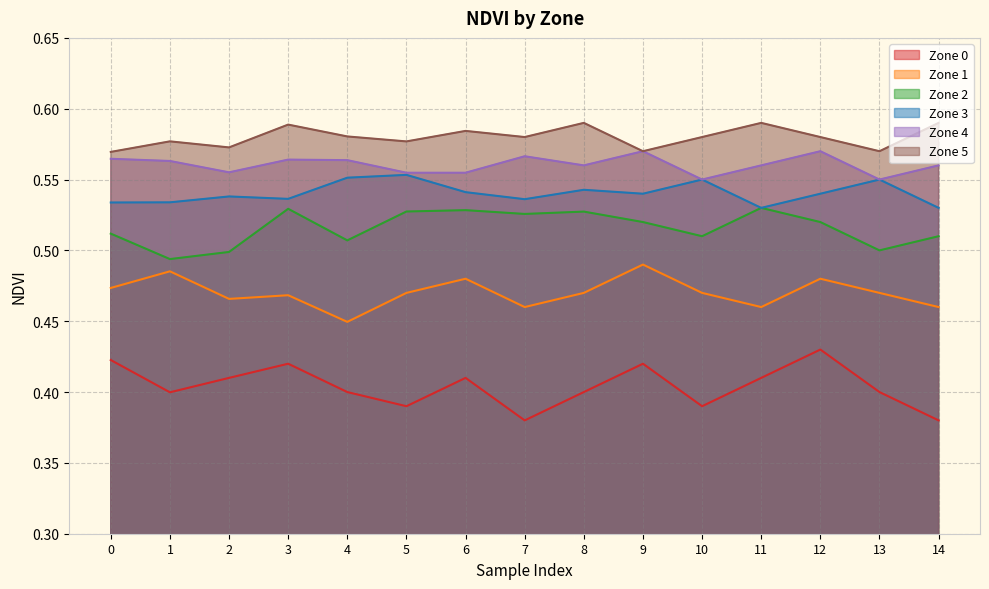

Reading left to right, what are all the values shown in this chart?

Zone 0: 0=0.4	1=0.4	2=0.4	3=0.4	4=0.4	5=0.4	6=0.4	7=0.4	8=0.4	9=0.4	10=0.4	11=0.4	12=0.4	13=0.4	14=0.4
Zone 1: 0=0.5	1=0.5	2=0.5	3=0.5	4=0.4	5=0.5	6=0.5	7=0.5	8=0.5	9=0.5	10=0.5	11=0.5	12=0.5	13=0.5	14=0.5
Zone 2: 0=0.5	1=0.5	2=0.5	3=0.5	4=0.5	5=0.5	6=0.5	7=0.5	8=0.5	9=0.5	10=0.5	11=0.5	12=0.5	13=0.5	14=0.5
Zone 3: 0=0.5	1=0.5	2=0.5	3=0.5	4=0.6	5=0.6	6=0.5	7=0.5	8=0.5	9=0.5	10=0.6	11=0.5	12=0.5	13=0.6	14=0.5
Zone 4: 0=0.6	1=0.6	2=0.6	3=0.6	4=0.6	5=0.6	6=0.6	7=0.6	8=0.6	9=0.6	10=0.6	11=0.6	12=0.6	13=0.6	14=0.6
Zone 5: 0=0.6	1=0.6	2=0.6	3=0.6	4=0.6	5=0.6	6=0.6	7=0.6	8=0.6	9=0.6	10=0.6	11=0.6	12=0.6	13=0.6	14=0.6